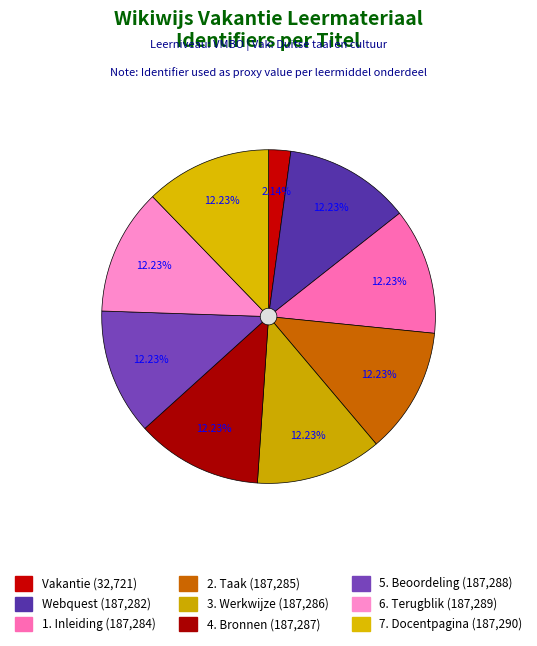

Rank the categories by value from lowest to highest.

Vakantie, Webquest, 1. Inleiding, 2. Taak, 3. Werkwijze, 4. Bronnen, 5. Beoordeling, 6. Terugblik, 7. Docentpagina